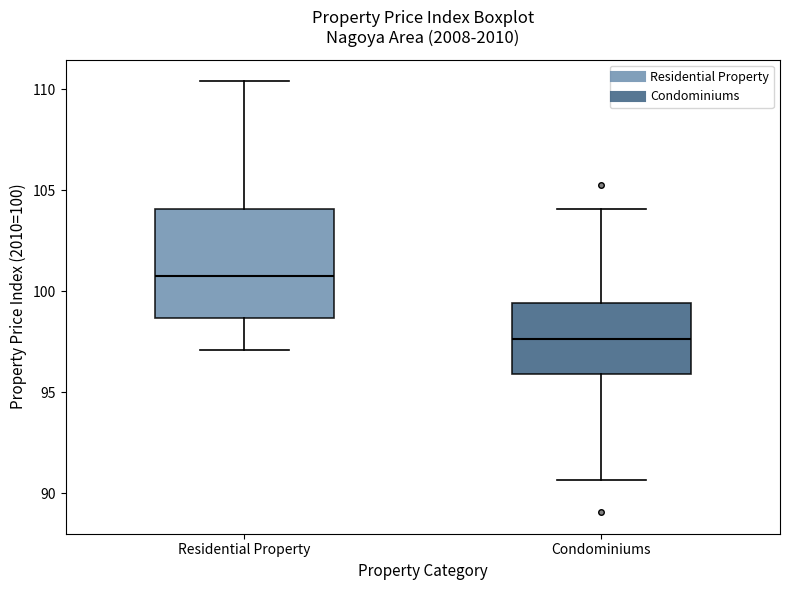

Reading left to right, transcribe this box plot: for each box, give where its median line is, the range the box spans, and where its two whiskers end, as read against the y-axis. The values are not printed on the chart, so give them approximately, as read against the axis.

Residential Property: median 101.0, box 98.5 to 104.0, whiskers 97.0 to 110.5
Condominiums: median 97.5, box 96.0 to 99.5, whiskers 90.5 to 104.0